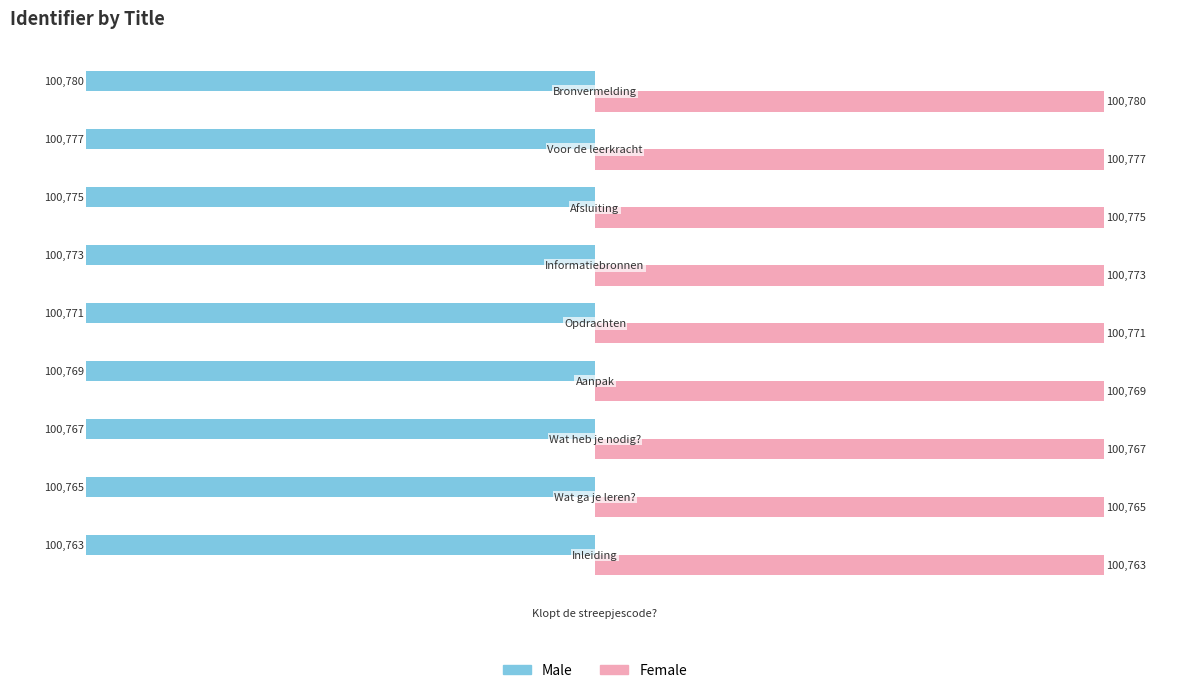

What are all the series names shown in the legend?

Male, Female